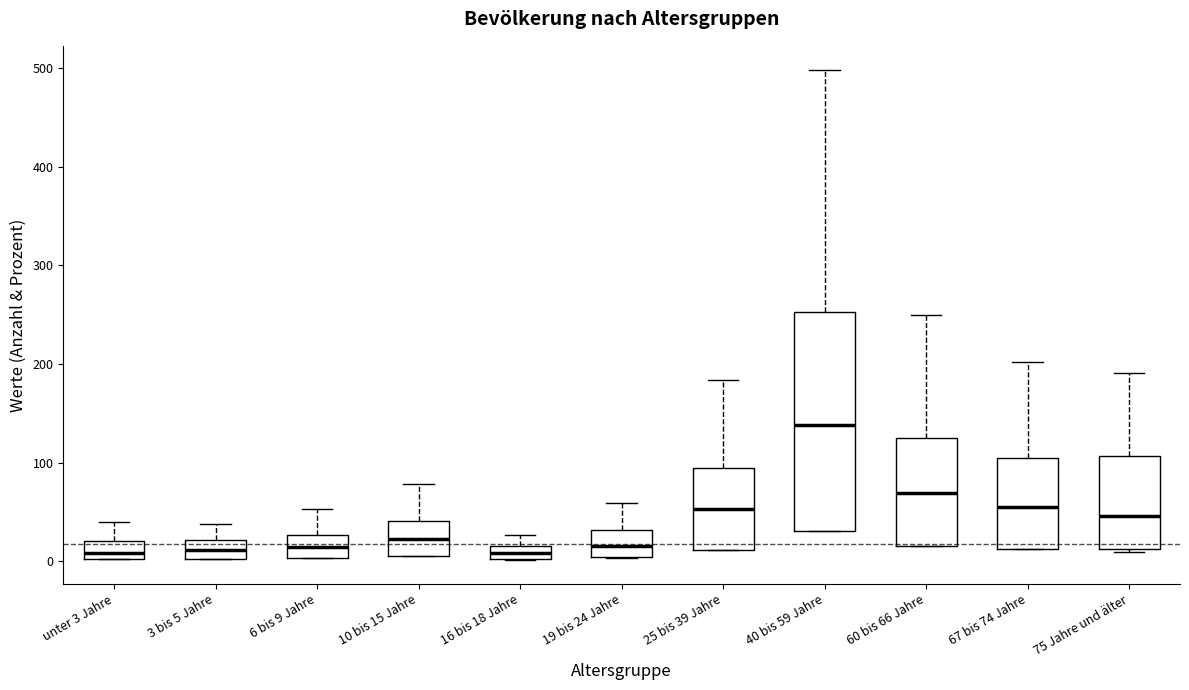

Comparing the boxes themselves (not the whiskers), which one is the tallest?

40 bis 59 Jahre